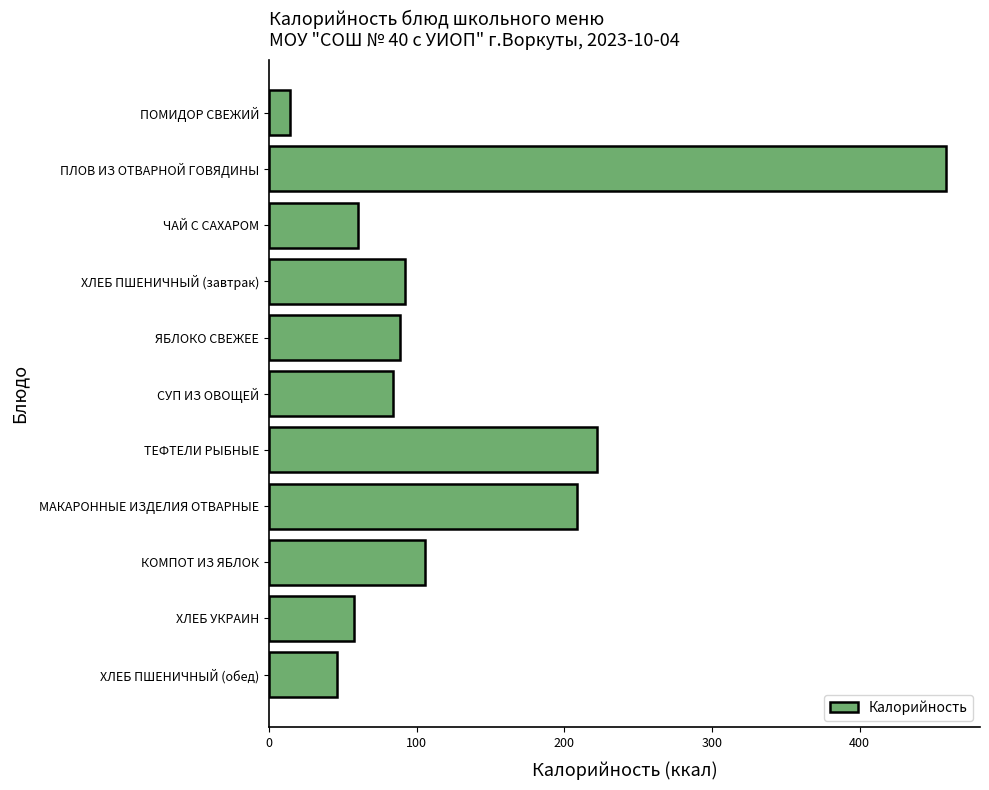

Where is the data nearest to the value 236?

ТЕФТЕЛИ РЫБНЫЕ